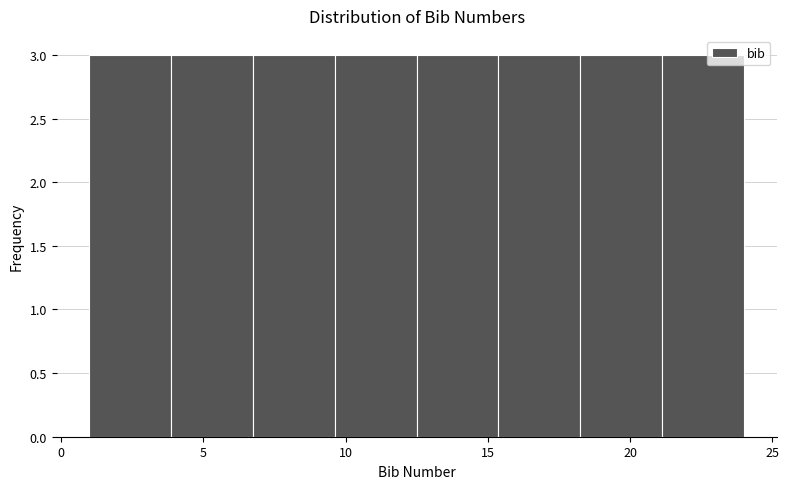

Reading left to right, transcribe this chart: for each bar, give the range it covers on the x-axis and its height. Neither the bar edges nor the heights are printed on the chart, so give them approximately, as read against the axes.

1.0 to 4.0: 3
4.0 to 7.0: 3
7.0 to 9.5: 3
9.5 to 12.5: 3
12.5 to 15.5: 3
15.5 to 18.5: 3
18.5 to 21.0: 3
21.0 to 24.0: 3